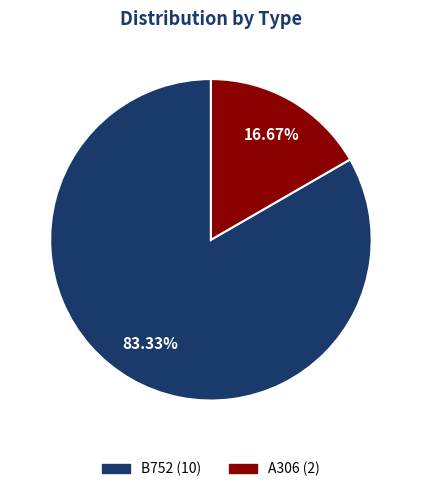

Which category has the smallest portion of the pie?

A306